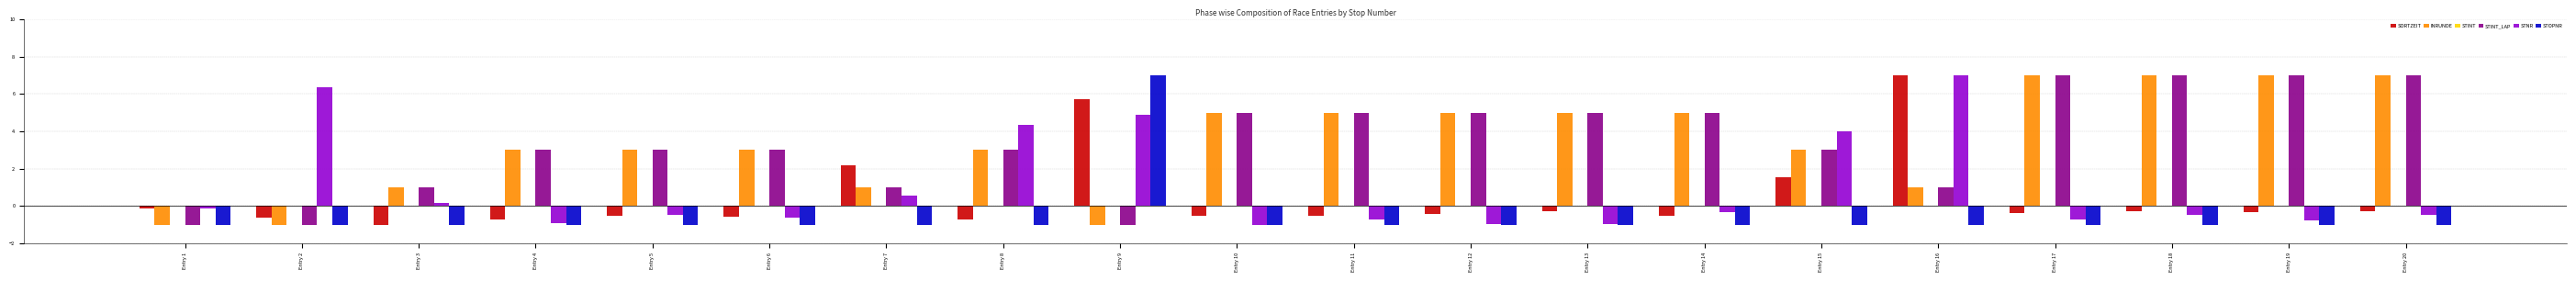

What is the minimum value for INRUNDE?

-1.0